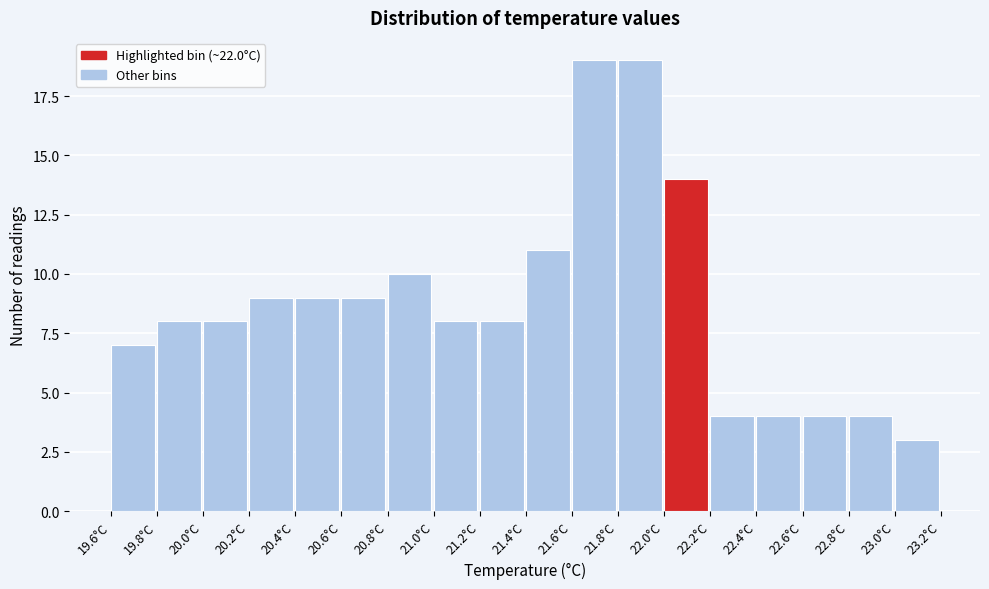

What is the height of the bar covering 20.8 to 21.0 on the x-axis? The values are not printed on the chart, so give them approximately, as read against the axis.

10